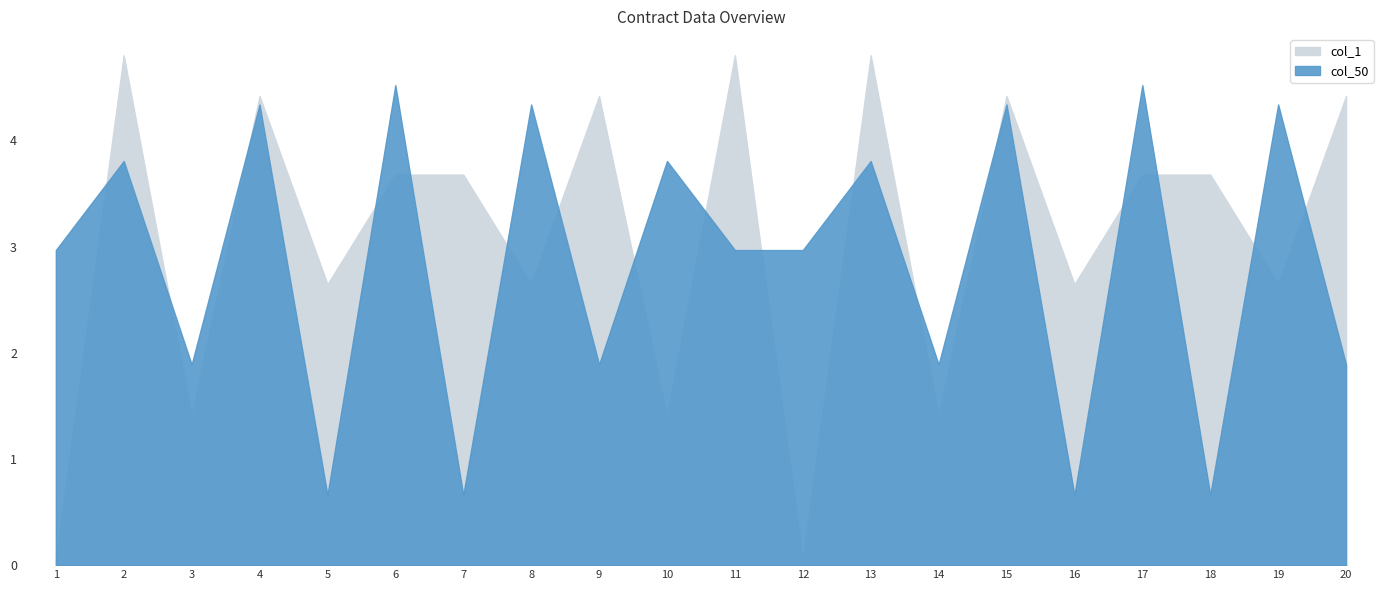

Rank the series by their average value, from highest to lowest.

col_1, col_50